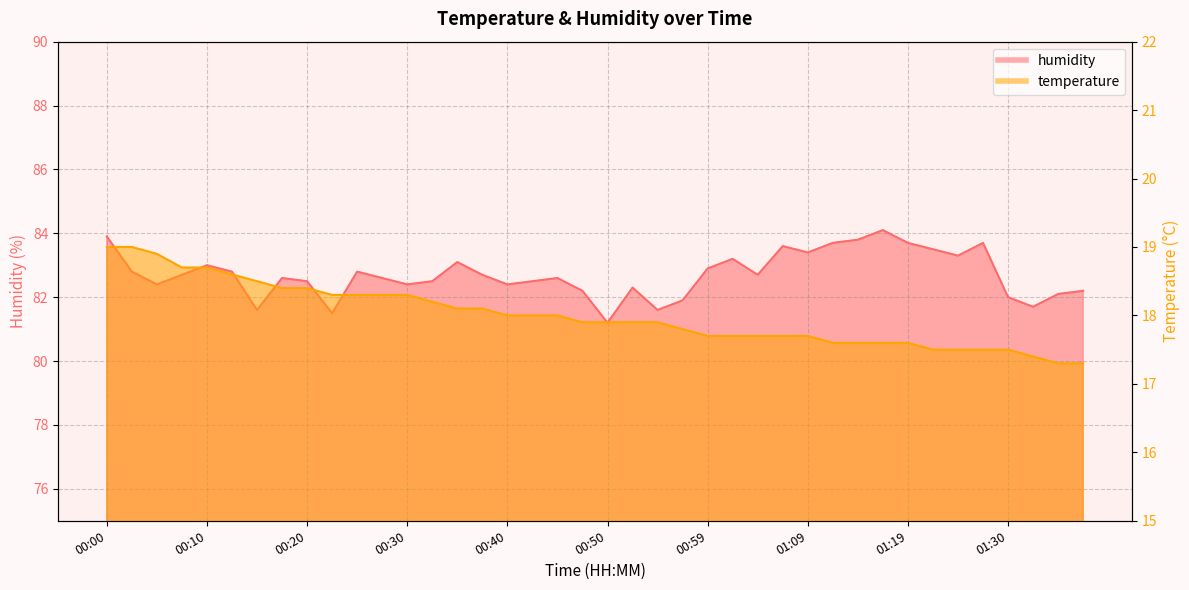

Does the chart display data point markers on the line(s)?

No